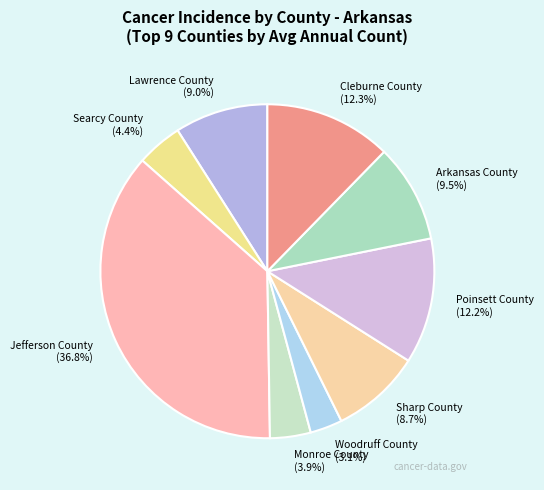

To the nearest percent, what percentage of the pie is Cleburne County?

12%